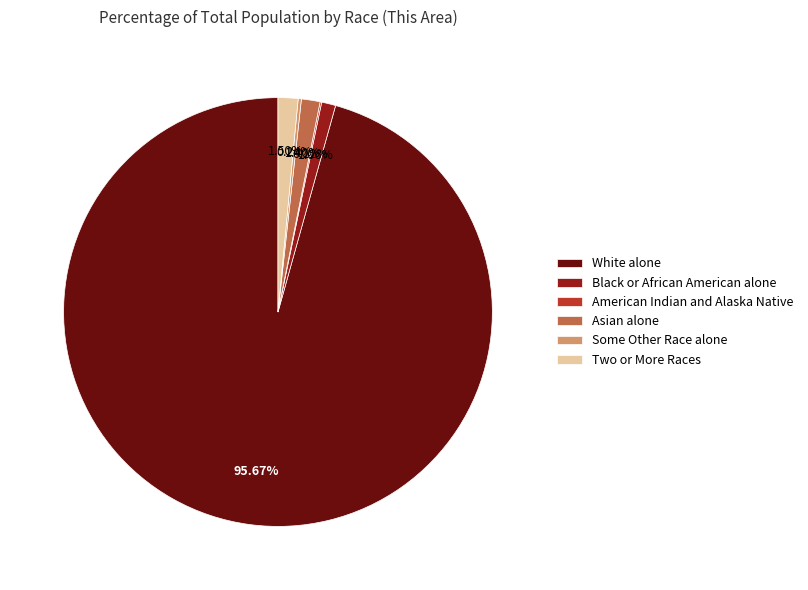

Combined, do Black or African American alone and Asian alone account for over 50%?

No